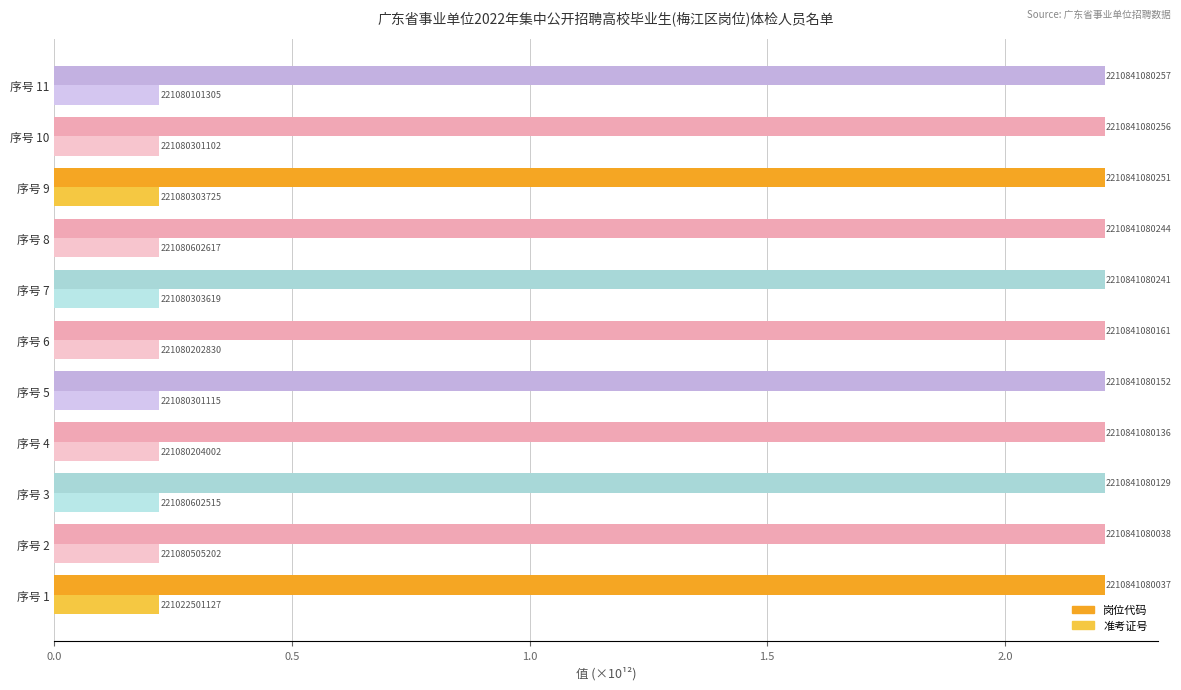

Which series has the widest spread of values?

准考证号